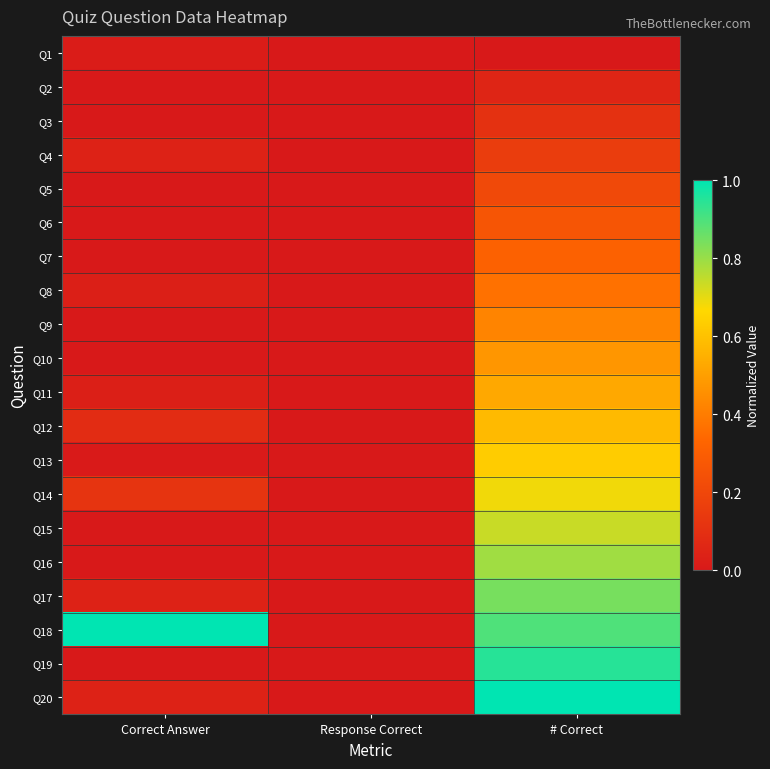

Reading right to left, what are all the values shown in this chart?

Q1: # Correct=0.0	Response Correct=0.0	Correct Answer=0.0
Q2: # Correct=0.1	Response Correct=0.0	Correct Answer=0.0
Q3: # Correct=0.1	Response Correct=0.0	Correct Answer=0.0
Q4: # Correct=0.2	Response Correct=0.0	Correct Answer=0.0
Q5: # Correct=0.2	Response Correct=0.0	Correct Answer=0.0
Q6: # Correct=0.3	Response Correct=0.0	Correct Answer=0.0
Q7: # Correct=0.3	Response Correct=0.0	Correct Answer=0.0
Q8: # Correct=0.4	Response Correct=0.0	Correct Answer=0.0
Q9: # Correct=0.4	Response Correct=0.0	Correct Answer=0.0
Q10: # Correct=0.5	Response Correct=0.0	Correct Answer=0.0
Q11: # Correct=0.5	Response Correct=0.0	Correct Answer=0.0
Q12: # Correct=0.6	Response Correct=0.0	Correct Answer=0.1
Q13: # Correct=0.6	Response Correct=0.0	Correct Answer=0.0
Q14: # Correct=0.7	Response Correct=0.0	Correct Answer=0.1
Q15: # Correct=0.7	Response Correct=0.0	Correct Answer=0.0
Q16: # Correct=0.8	Response Correct=0.0	Correct Answer=0.0
Q17: # Correct=0.8	Response Correct=0.0	Correct Answer=0.0
Q18: # Correct=0.9	Response Correct=0.0	Correct Answer=1.0
Q19: # Correct=0.9	Response Correct=0.0	Correct Answer=0.0
Q20: # Correct=1.0	Response Correct=0.0	Correct Answer=0.0